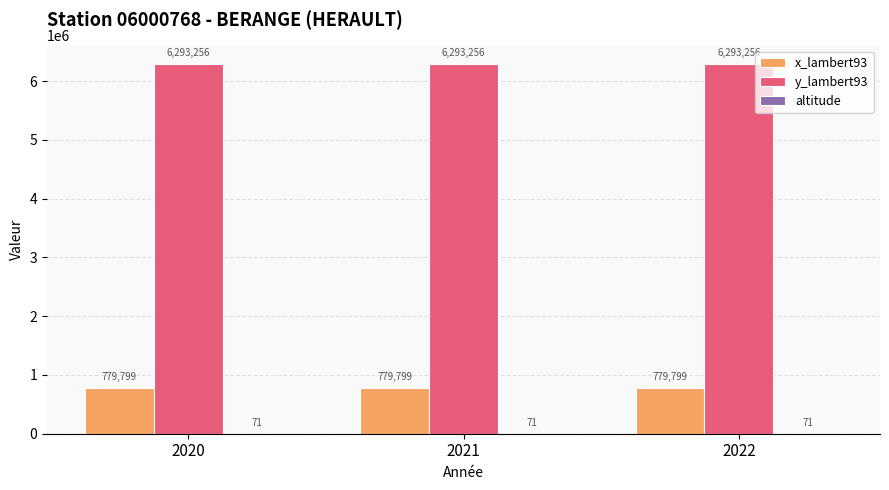

What is the greatest value displayed?

6293256